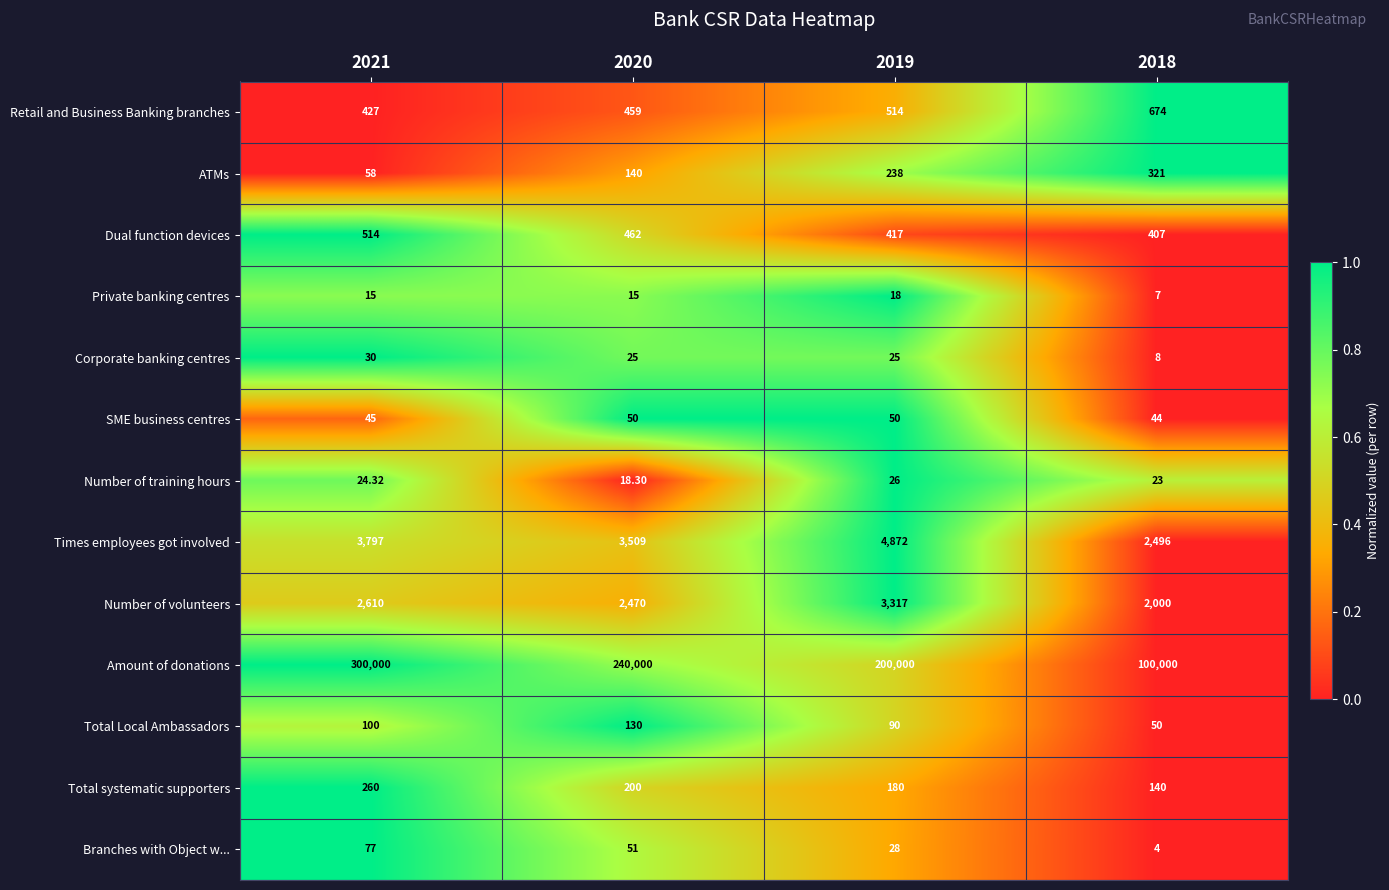

Rank the series at 2019 from highest to lowest value.

Amount of donations, Times employees got involved, Number of volunteers, Retail and Business Banking branches, Dual function devices, ATMs, Total systematic supporters, Total Local Ambassadors, SME business centres, Branches with Object w..., Number of training hours, Corporate banking centres, Private banking centres